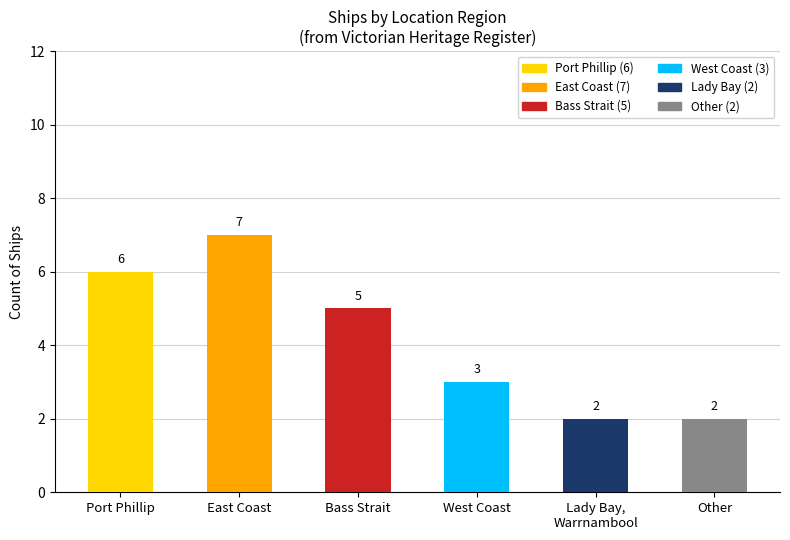

List the labels in order of value, largest first.

East Coast, Port Phillip, Bass Strait, West Coast, Lady Bay, Warrnambool, Other